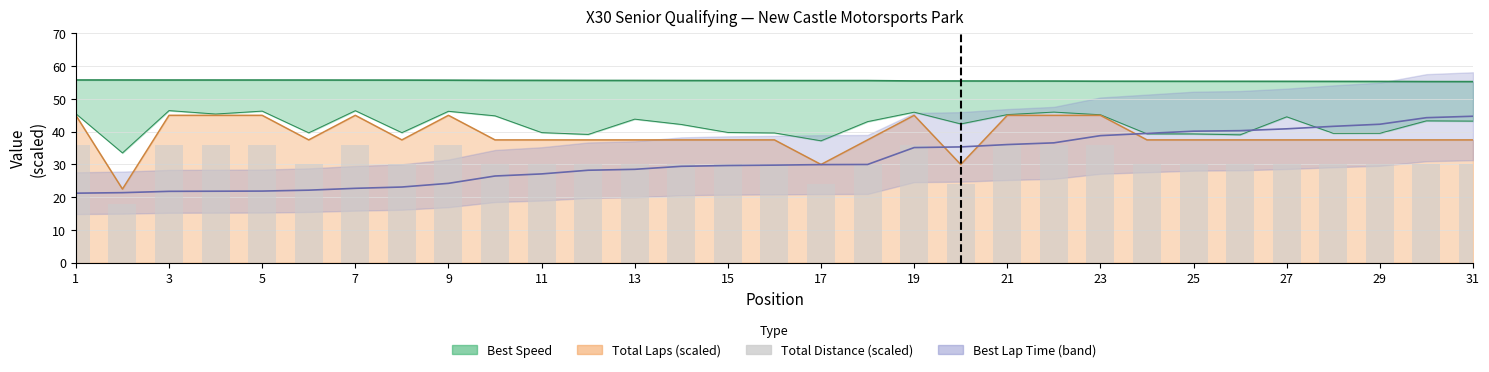

What is the ratio of the value at 5 to the value at 15?

1.2